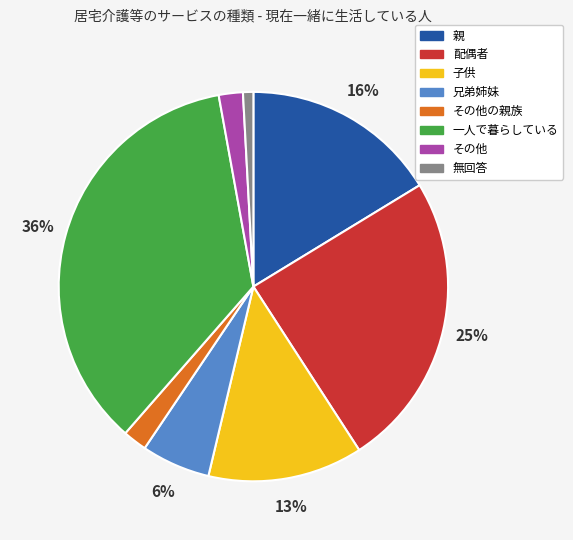

To the nearest percent, what is the difference between the largest and smallest slice percentages?

35%